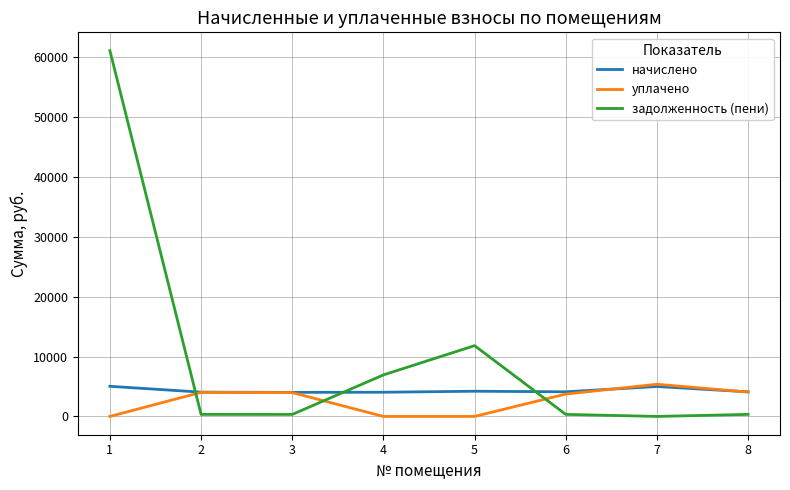

Is the value of начислено at 7 greater than the value of задолженность (пени) at 2?

Yes